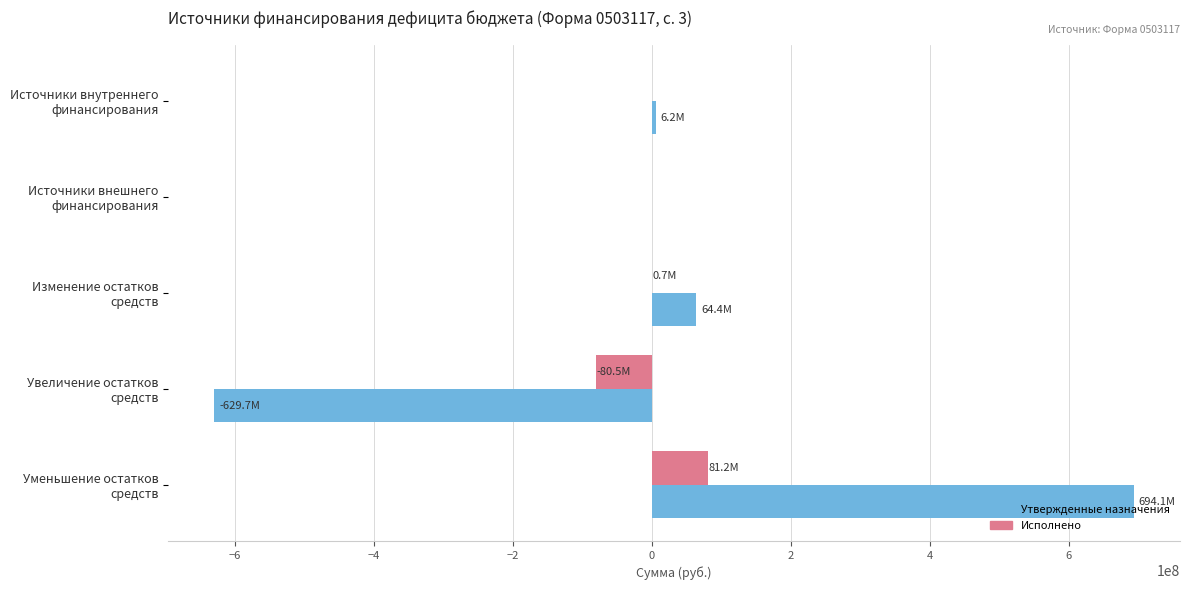

What is the sum of all Утвержденные назначения values?

134996321.8